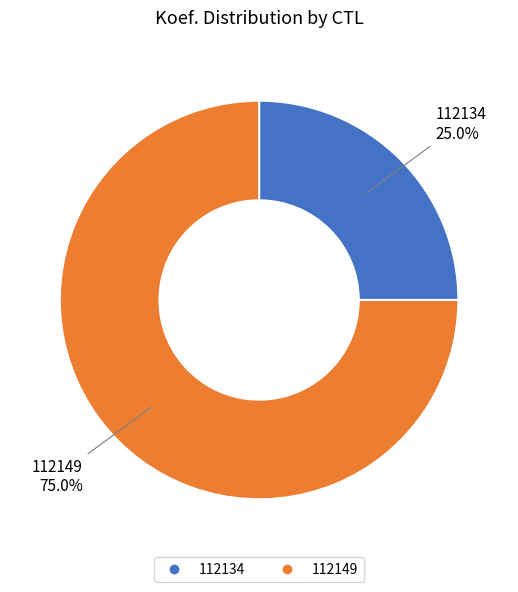

What is the largest slice in the pie chart?

112149